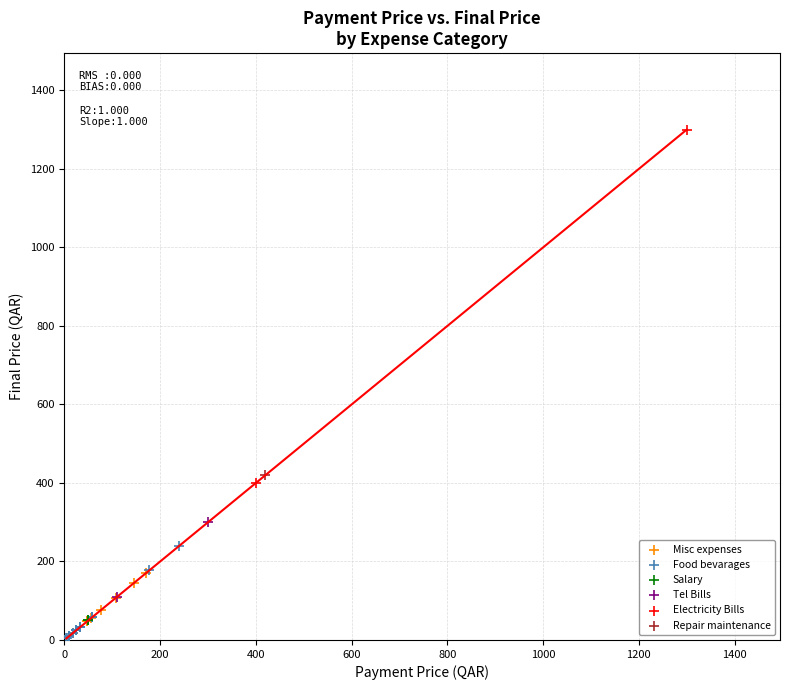

What are all the series names shown in the legend?

Misc expenses, Food bevarages, Salary, Tel Bills, Electricity Bills, Repair maintenance